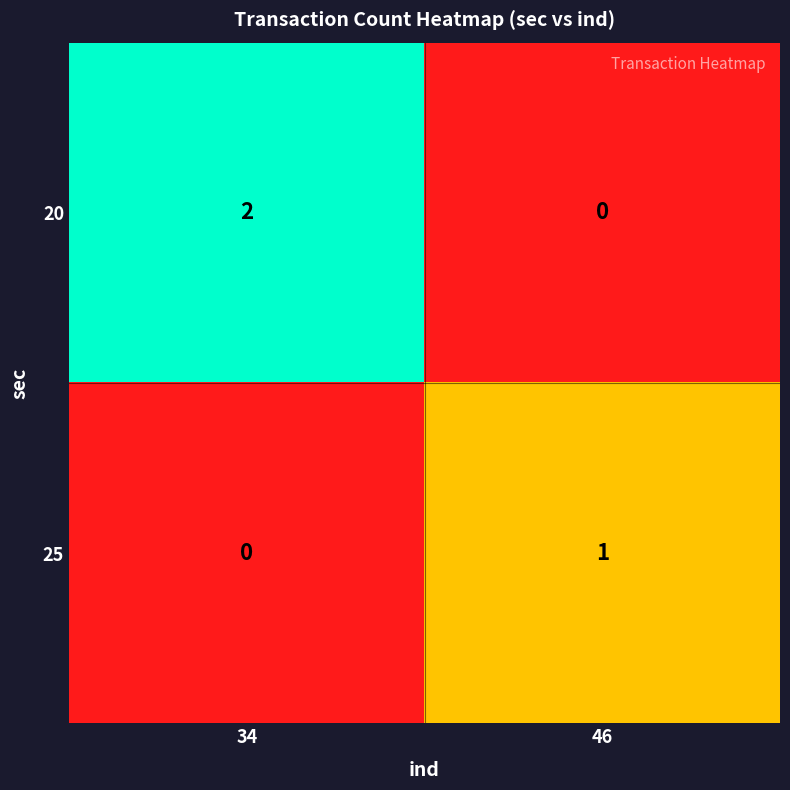

Rank the series by their maximum value, from highest to lowest.

20, 25